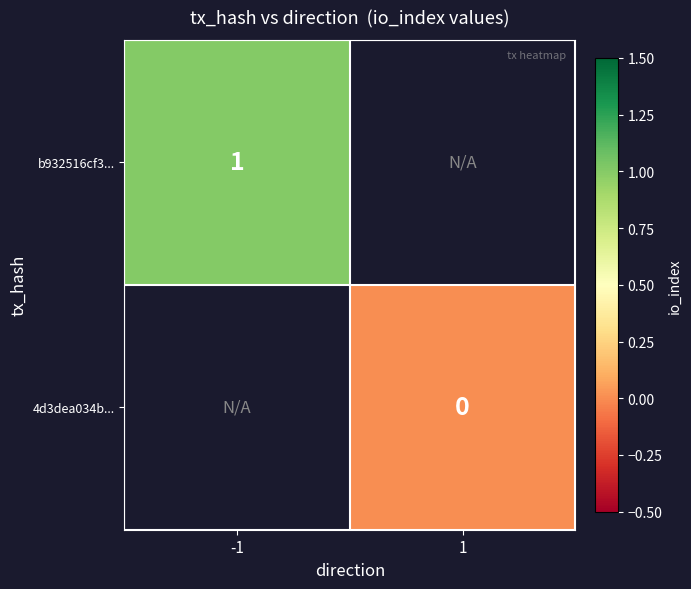

True or false: b932516cf3... has a value of 2 at -1.

False